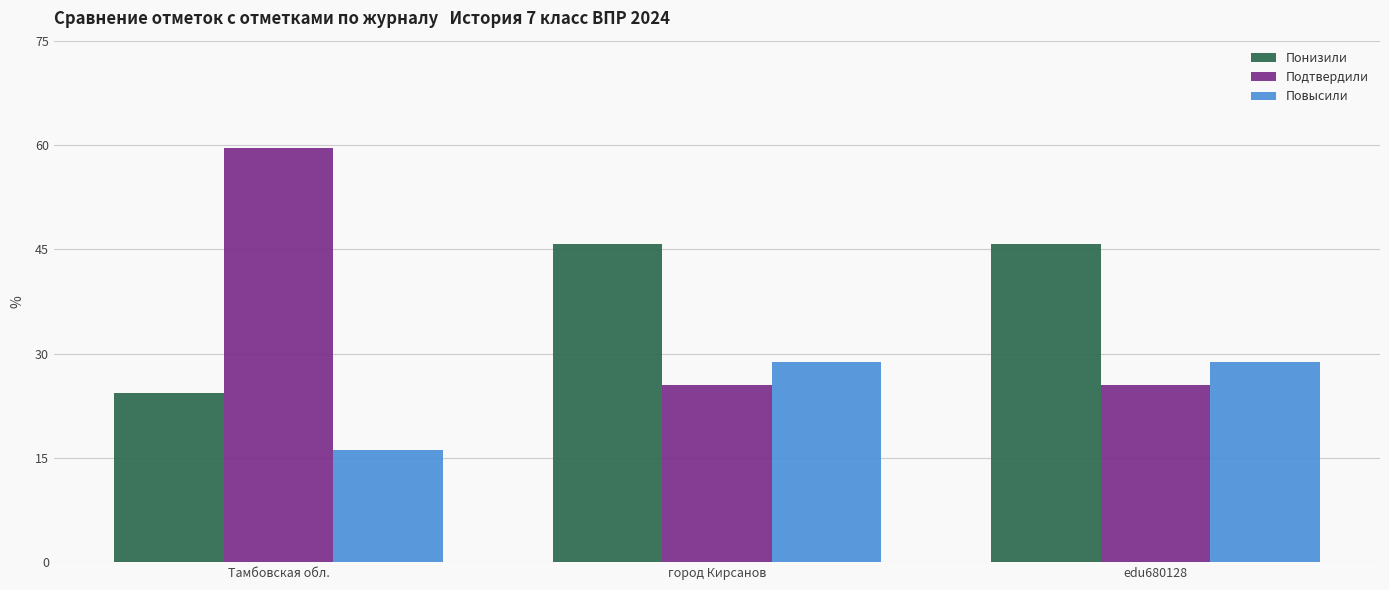

Reading right to left, extract all data points from this chart.

Понизили: 45.8	45.8	24.3
Подтвердили: 25.4	25.4	59.6
Повысили: 28.8	28.8	16.1